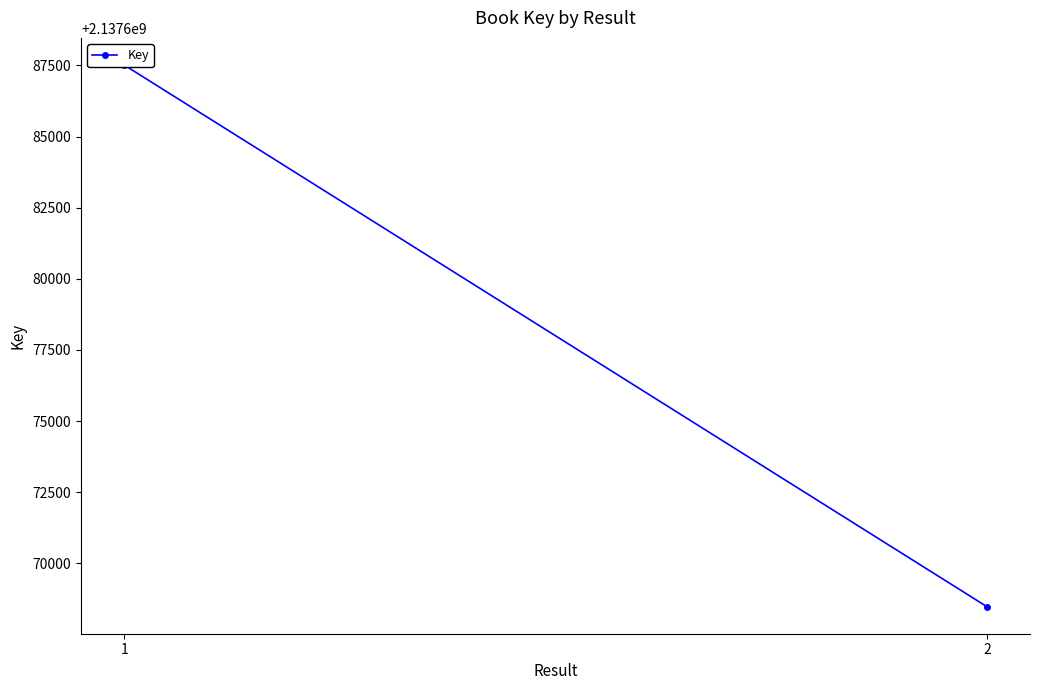

The chart shows a value of 2137687517 at 1. True or false?

True